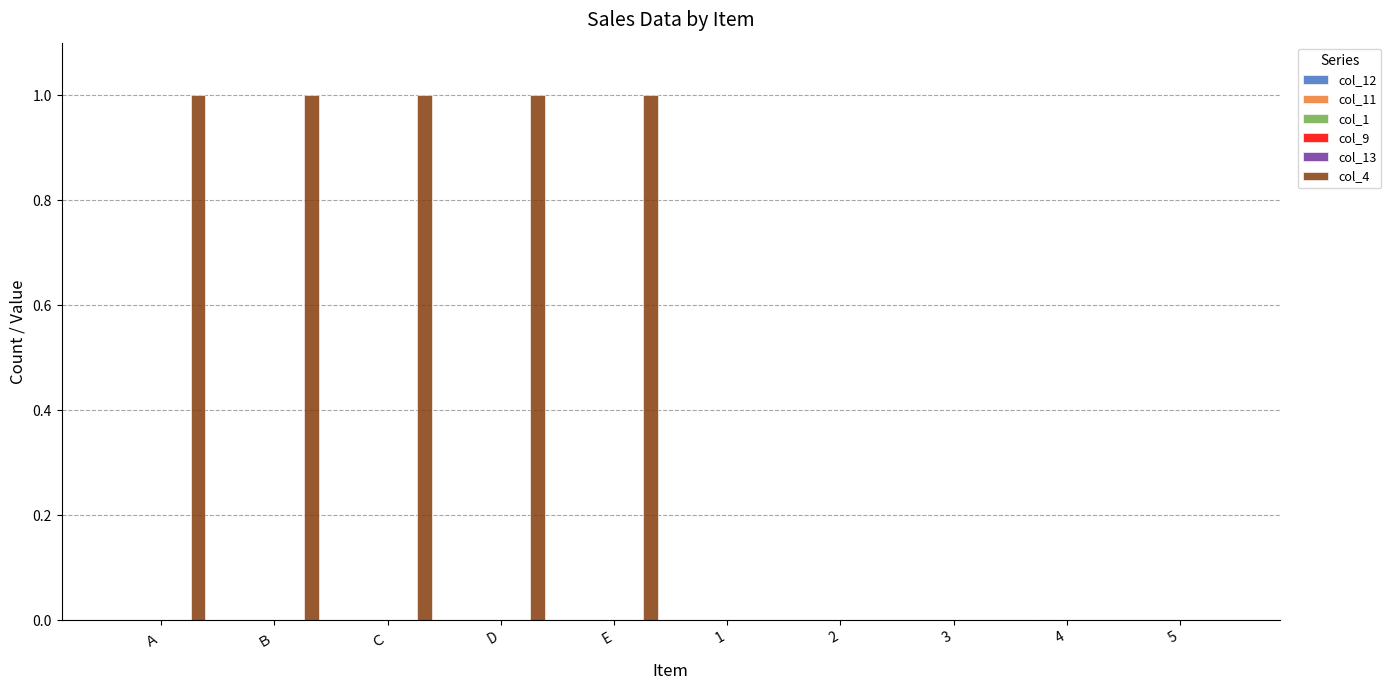

What is the sum of all values?

5